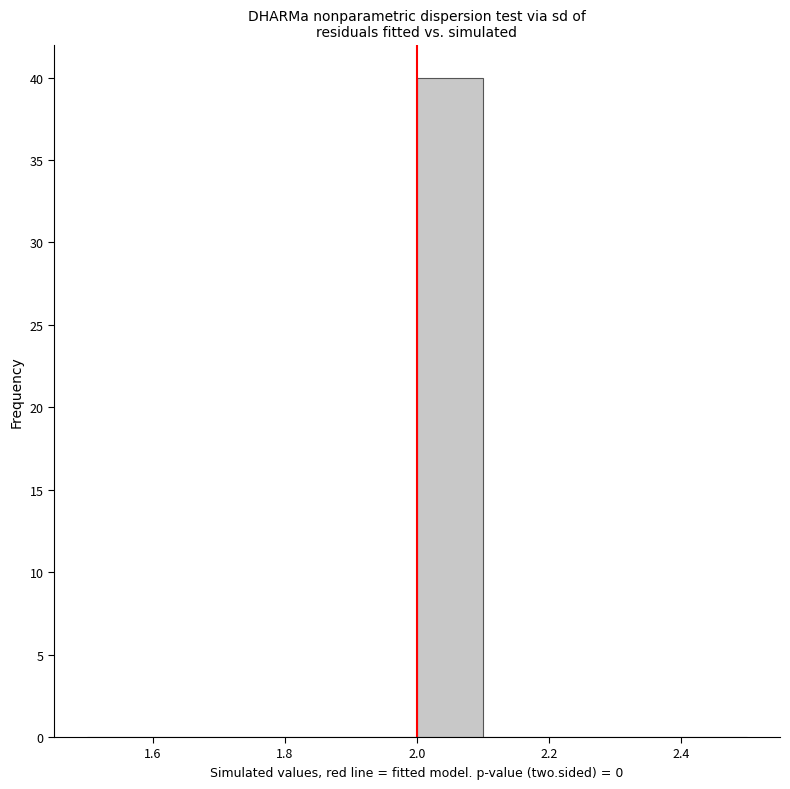

Which range on the x-axis has the tallest bar?

2.0 to 2.1